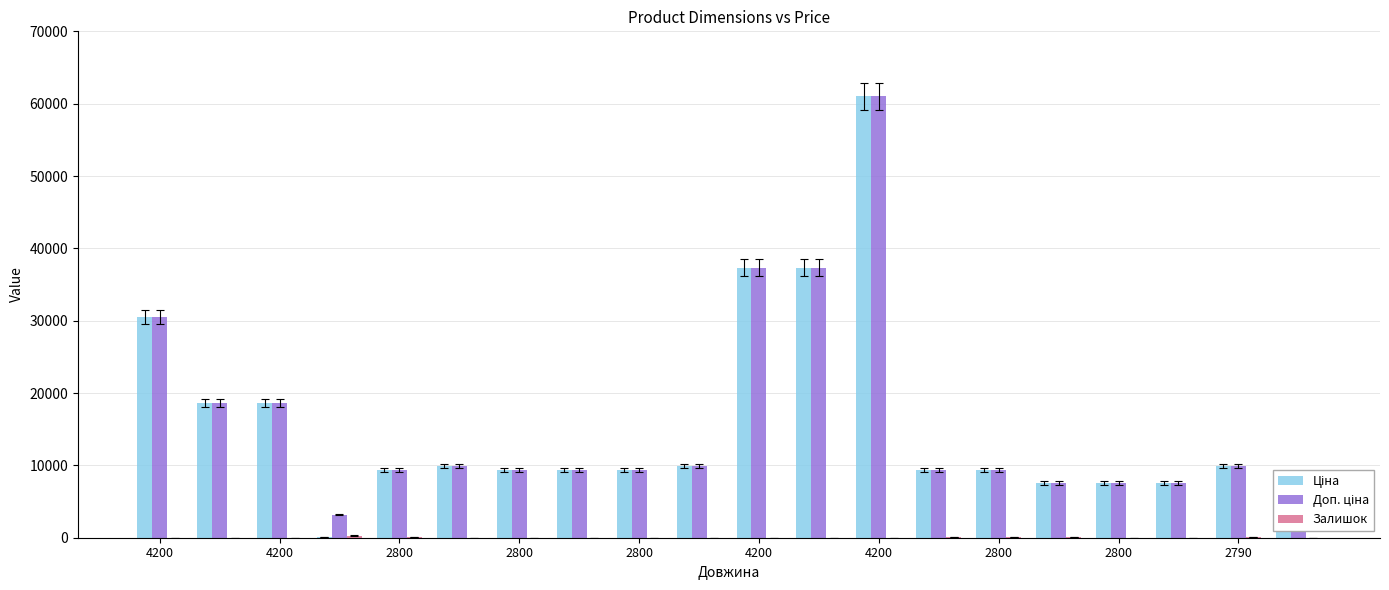

Which category has the highest value in the Залишок series?

2800